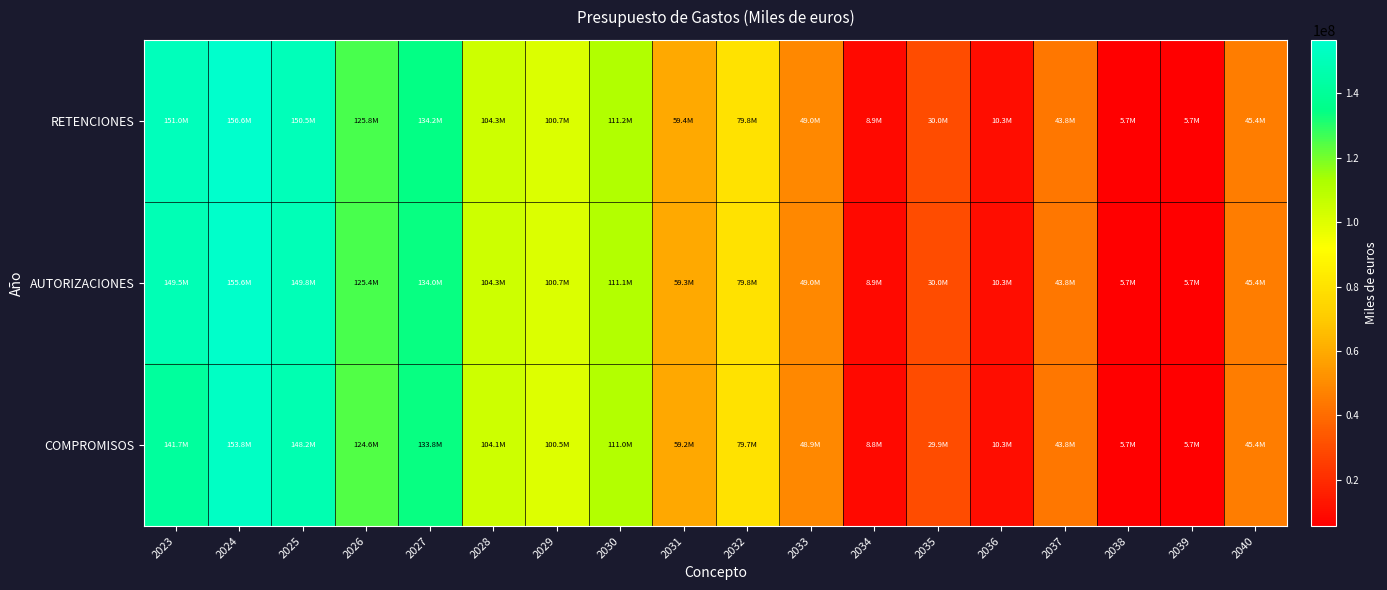

List the series in order of their overall mean, highest first.

RETENCIONES, AUTORIZACIONES, COMPROMISOS